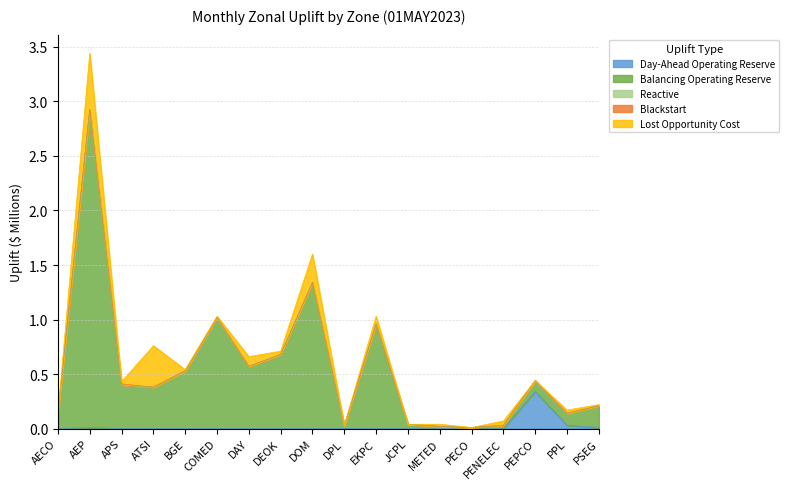

How many values in Lost Opportunity Cost are above zero?

13